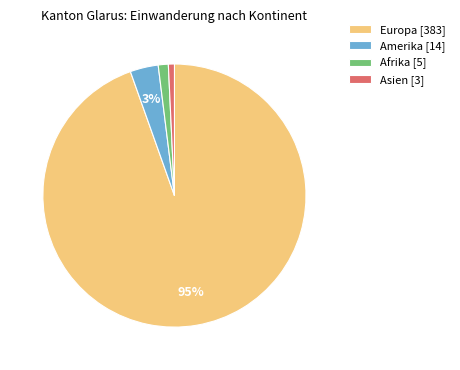

Is it true that Asien [3] is 8% of the pie?

False